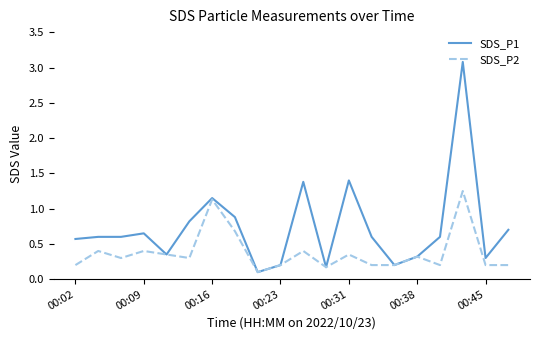

Which series has the largest total across all categories?

SDS_P1